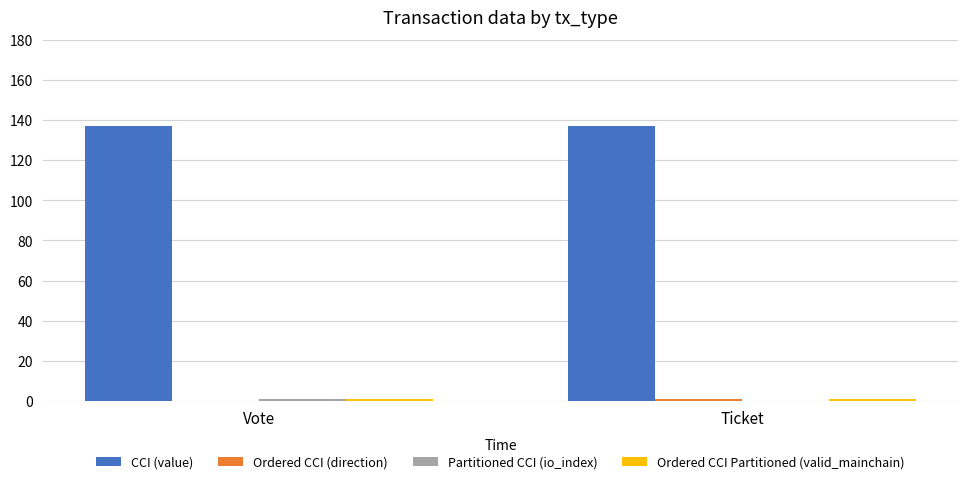

Which series has the largest total across all categories?

CCI (value)